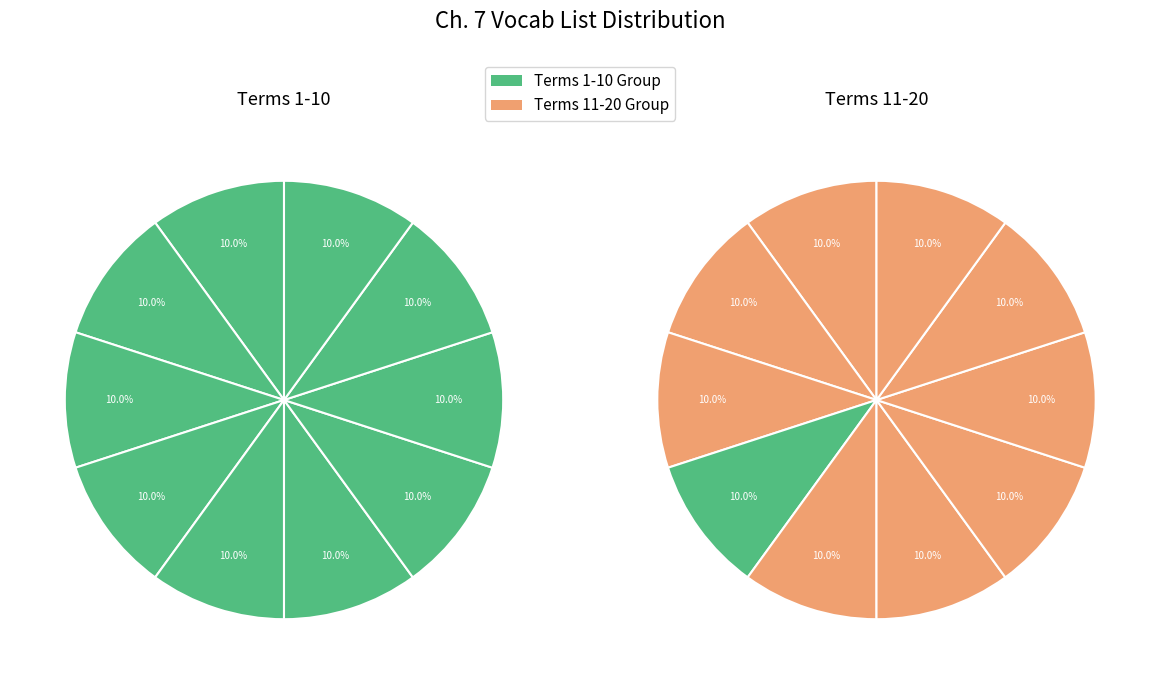

Is there a majority slice in this chart?

No